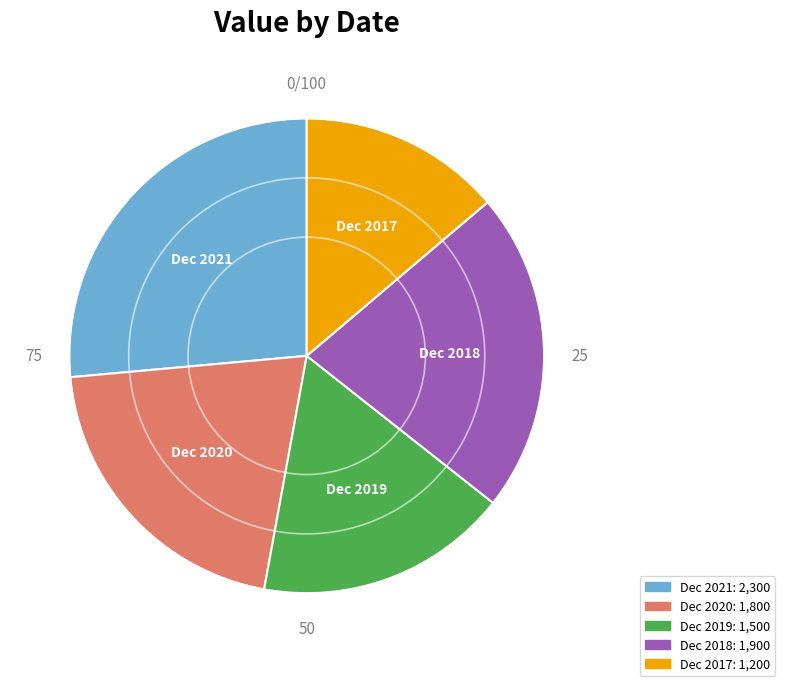

Is the sum of Dec 2017 and Dec 2018 greater than half?

No